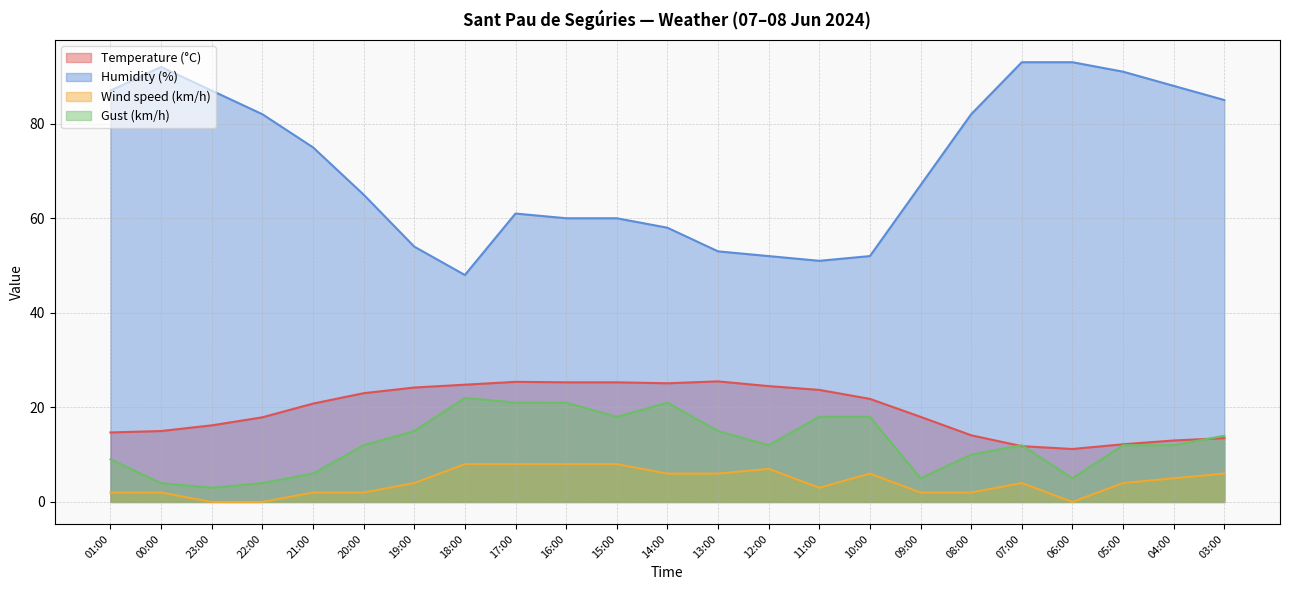

At which label does Wind speed (km/h) first exceed 4?

18:00